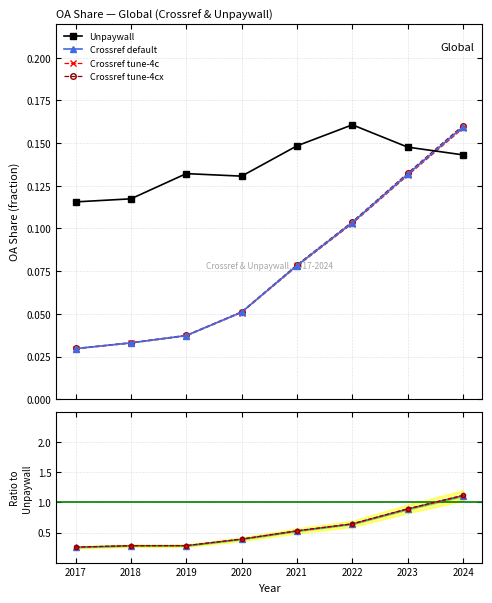

What is the difference between the Crossref tune-4cx values at 2020 and 2022?

0.1